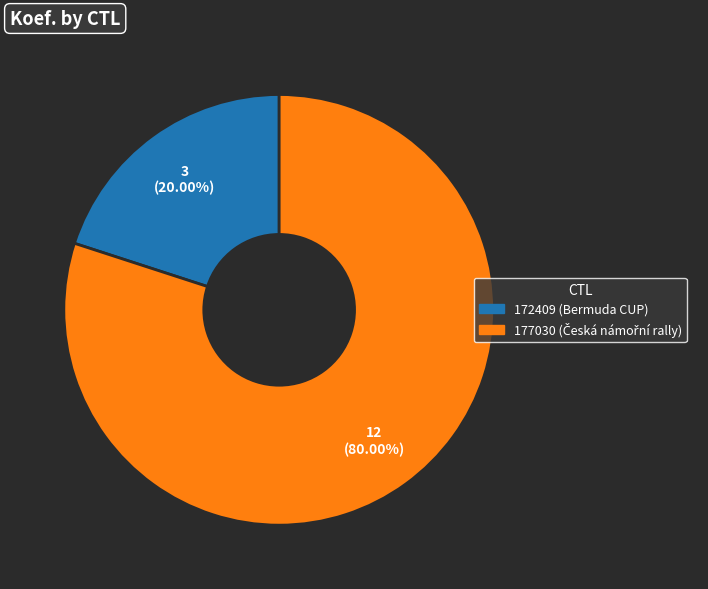

Is there any slice that represents more than half of the pie?

Yes